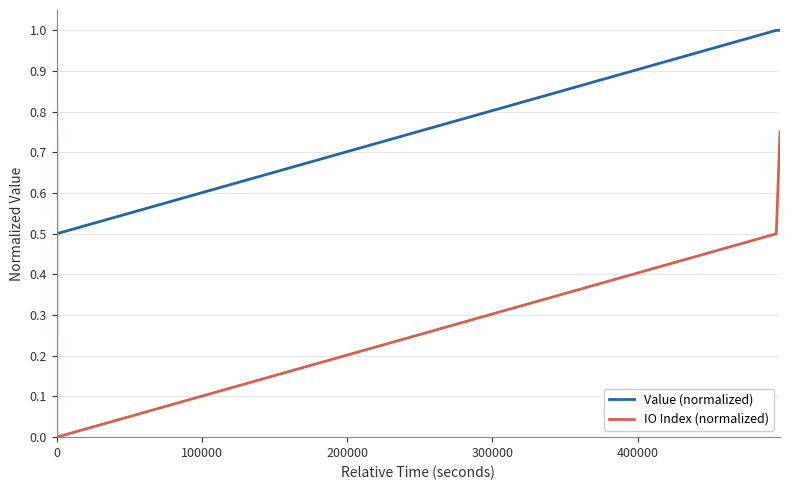

Does the chart display data point markers on the line(s)?

No